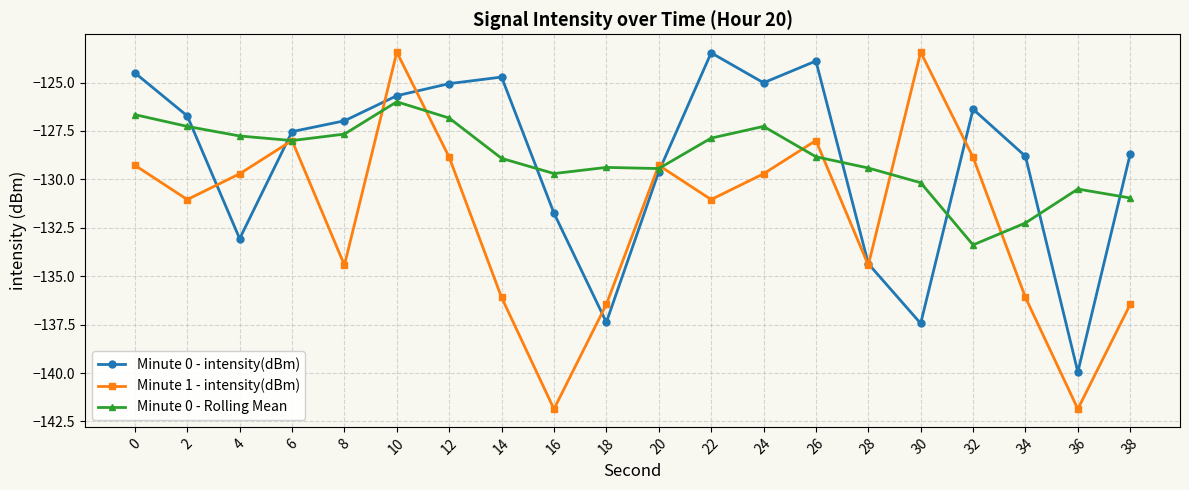

At 4, list the series in order from smallest to largest.

Minute 0 - intensity(dBm), Minute 1 - intensity(dBm), Minute 0 - Rolling Mean